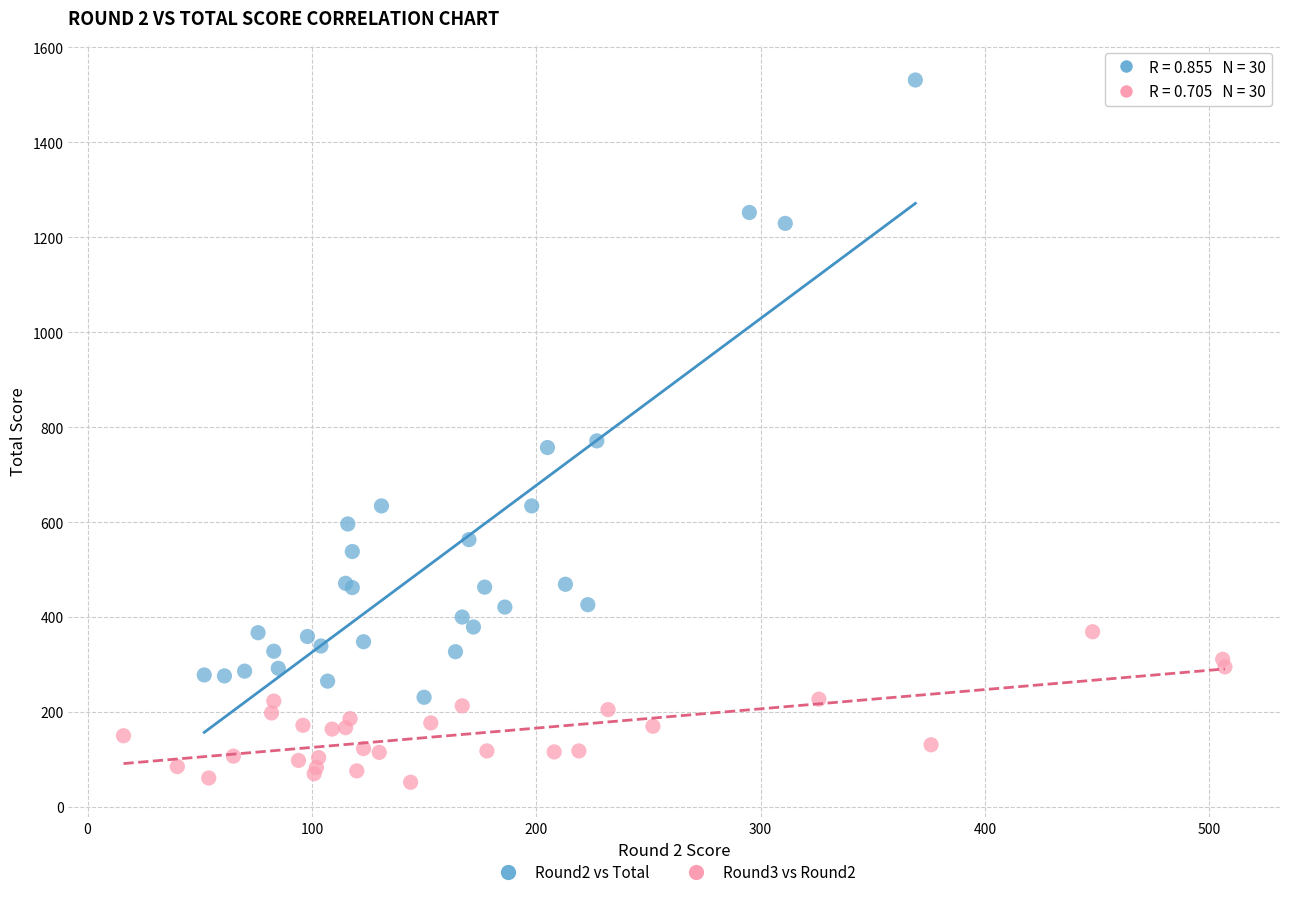

Which series reaches the minimum Y coordinate?

Round3 vs Round2